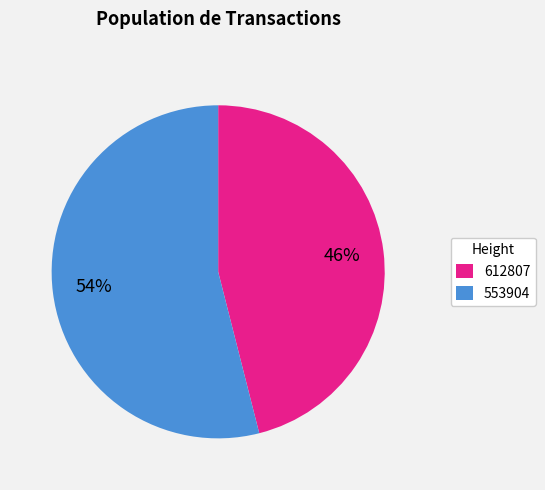

Which category has the biggest portion of the pie?

553904